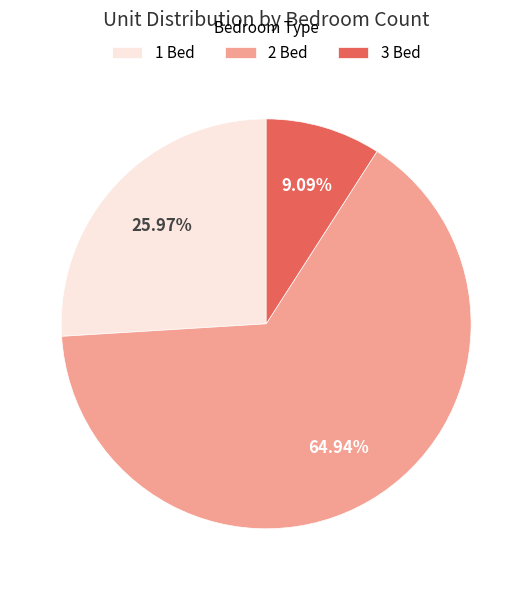

How many slices are in this pie chart?

3